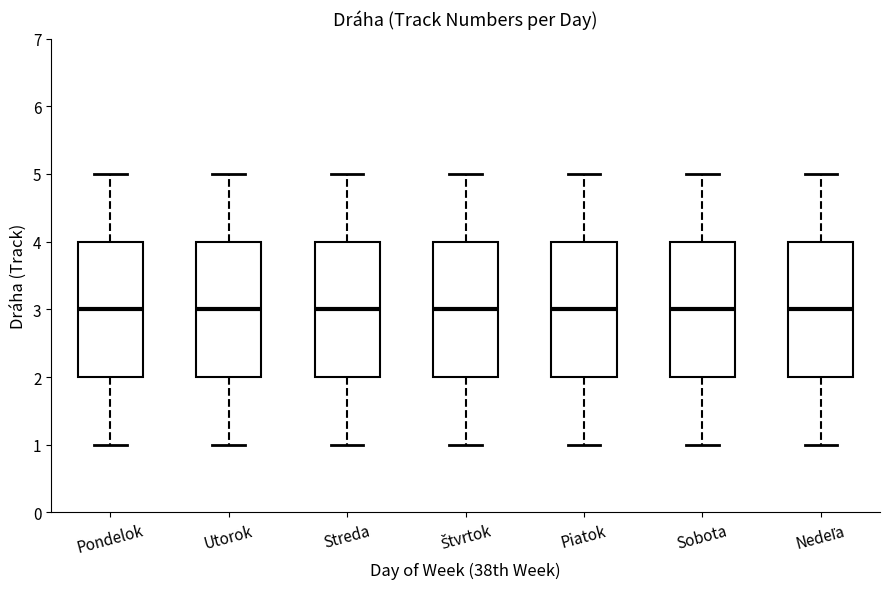

Reading left to right, transcribe this box plot: for each box, give where its median line is, the range the box spans, and where its two whiskers end, as read against the y-axis. The values are not printed on the chart, so give them approximately, as read against the axis.

Pondelok: median 3, box 2 to 4, whiskers 1 to 5
Utorok: median 3, box 2 to 4, whiskers 1 to 5
Streda: median 3, box 2 to 4, whiskers 1 to 5
Štvrtok: median 3, box 2 to 4, whiskers 1 to 5
Piatok: median 3, box 2 to 4, whiskers 1 to 5
Sobota: median 3, box 2 to 4, whiskers 1 to 5
Nedeľa: median 3, box 2 to 4, whiskers 1 to 5